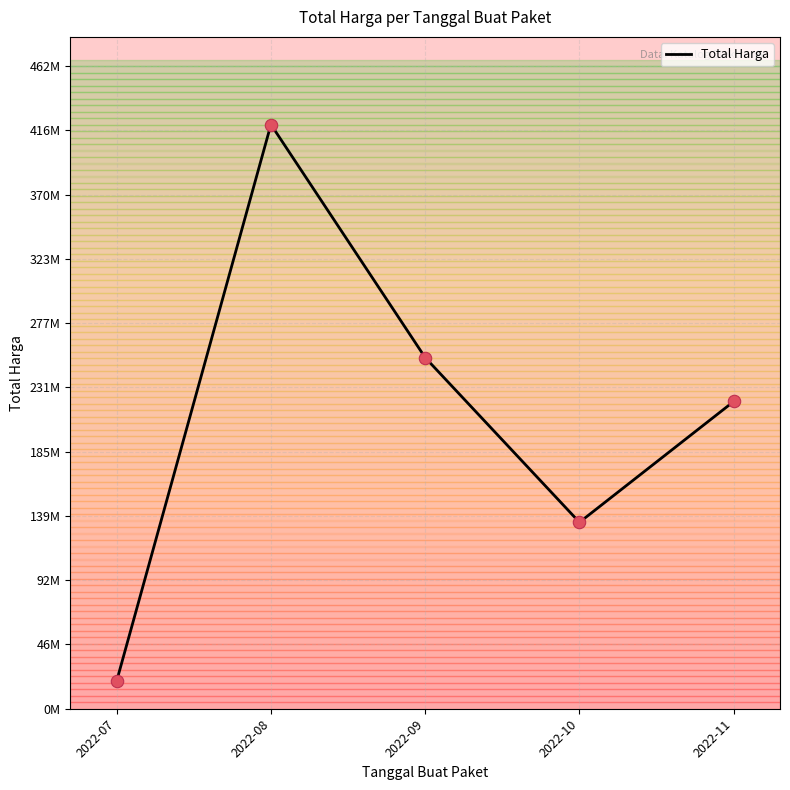

What is the change in value from 2022-07 to 2022-08?

+400125000